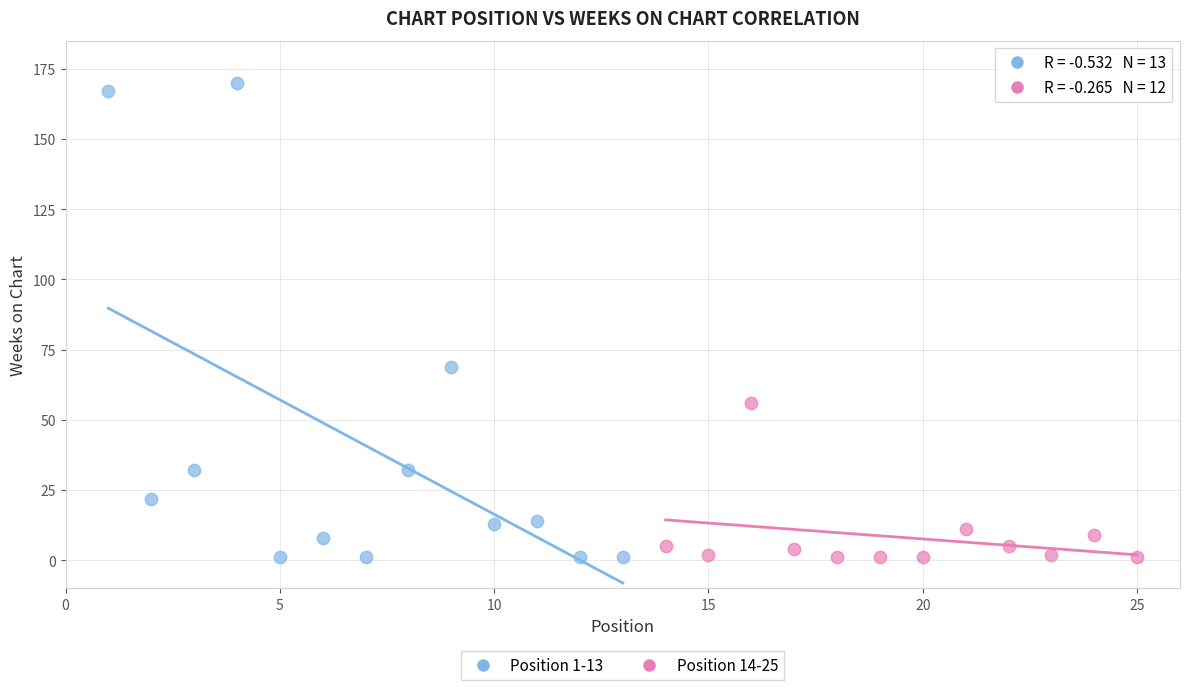

Which series has the largest Y range (max minus min)?

Position 1-13